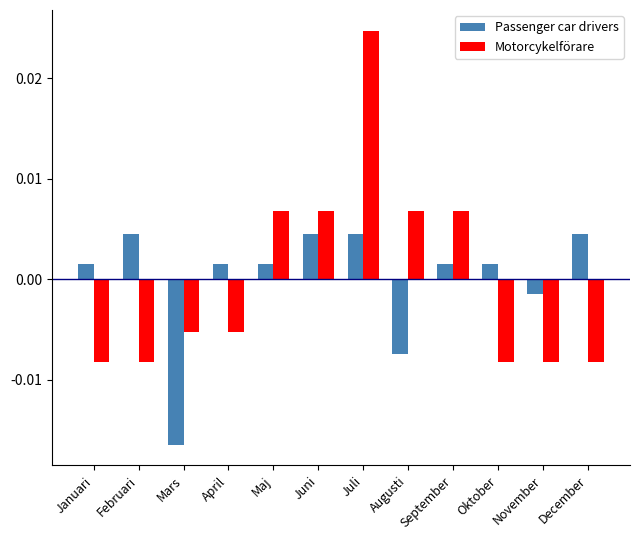

Where does the Motorcykelförare series first go above 0?

Maj